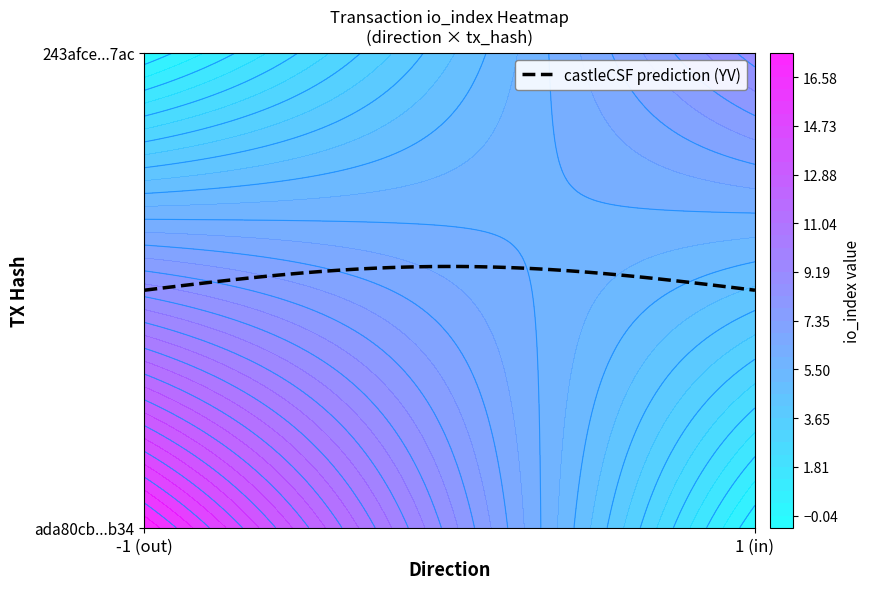

The ada80cb5721b924faa7b7524a5ad25b757b4b34 series shows 17.0 at io_index. True or false?

True